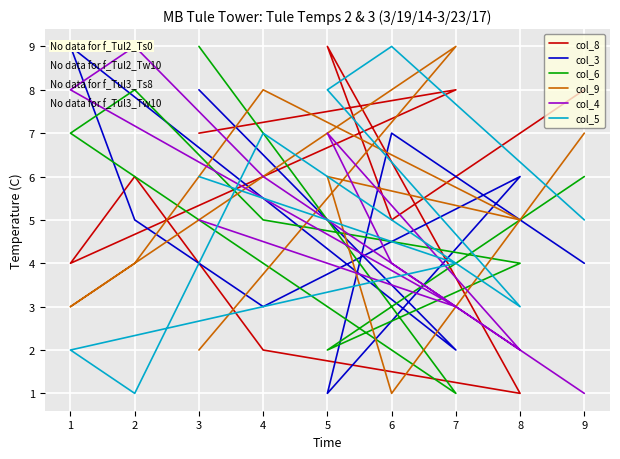

Reading right to left, list all the values displayed in this chart.

col_8: 8	5	9	1	2	6	4	8	7
col_3: 4	7	1	6	3	5	9	2	8
col_6: 6	3	2	4	5	8	7	1	9
col_9: 7	1	6	5	8	4	3	9	2
col_4: 1	4	7	2	6	9	8	3	5
col_5: 5	9	8	3	7	1	2	4	6